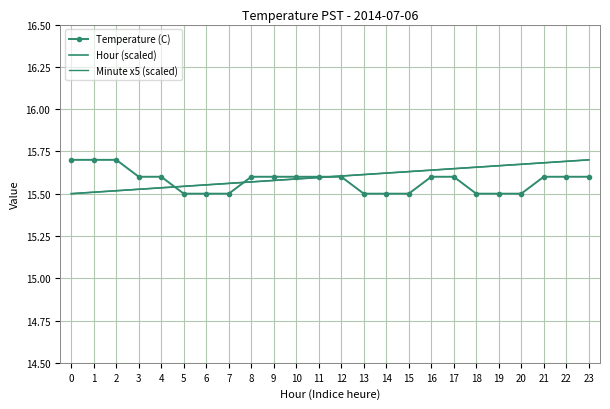

At how many categories does at least one series exceed 15?

24